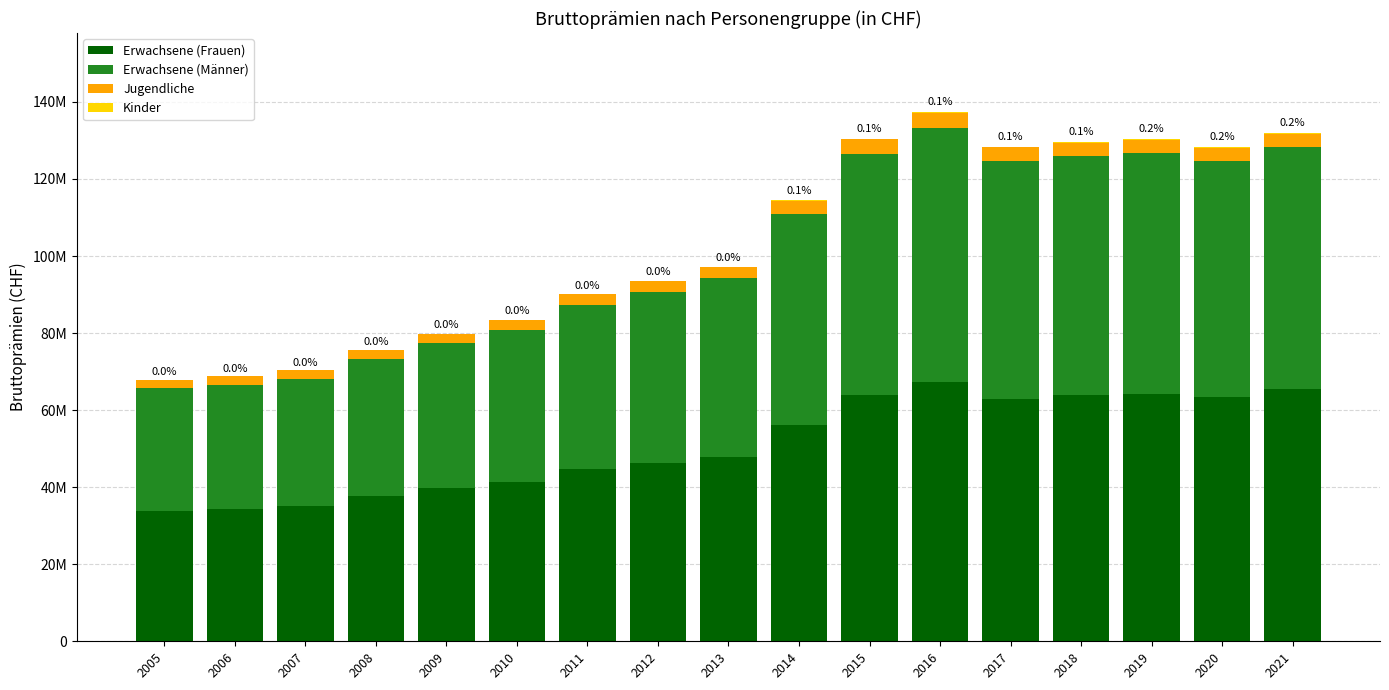

Which series has the widest spread of values?

Erwachsene (Männer)